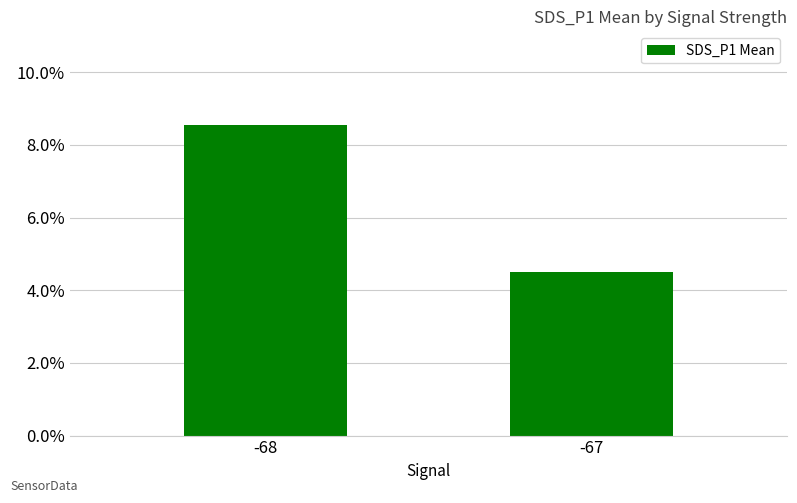

Does the chart contain any negative values?

No